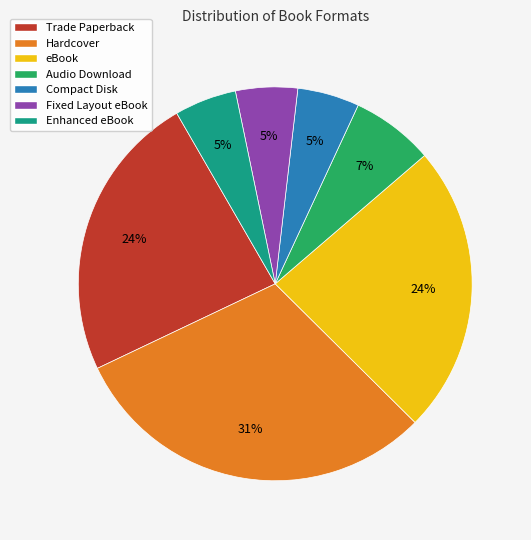

How many segments does this pie chart have?

7